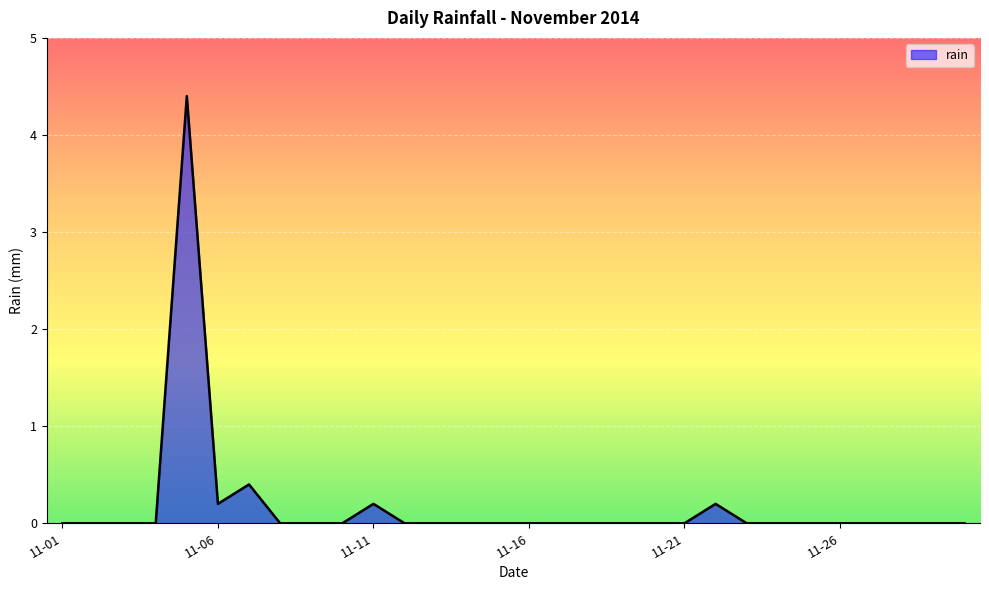

What is the maximum value shown in the chart?

4.4